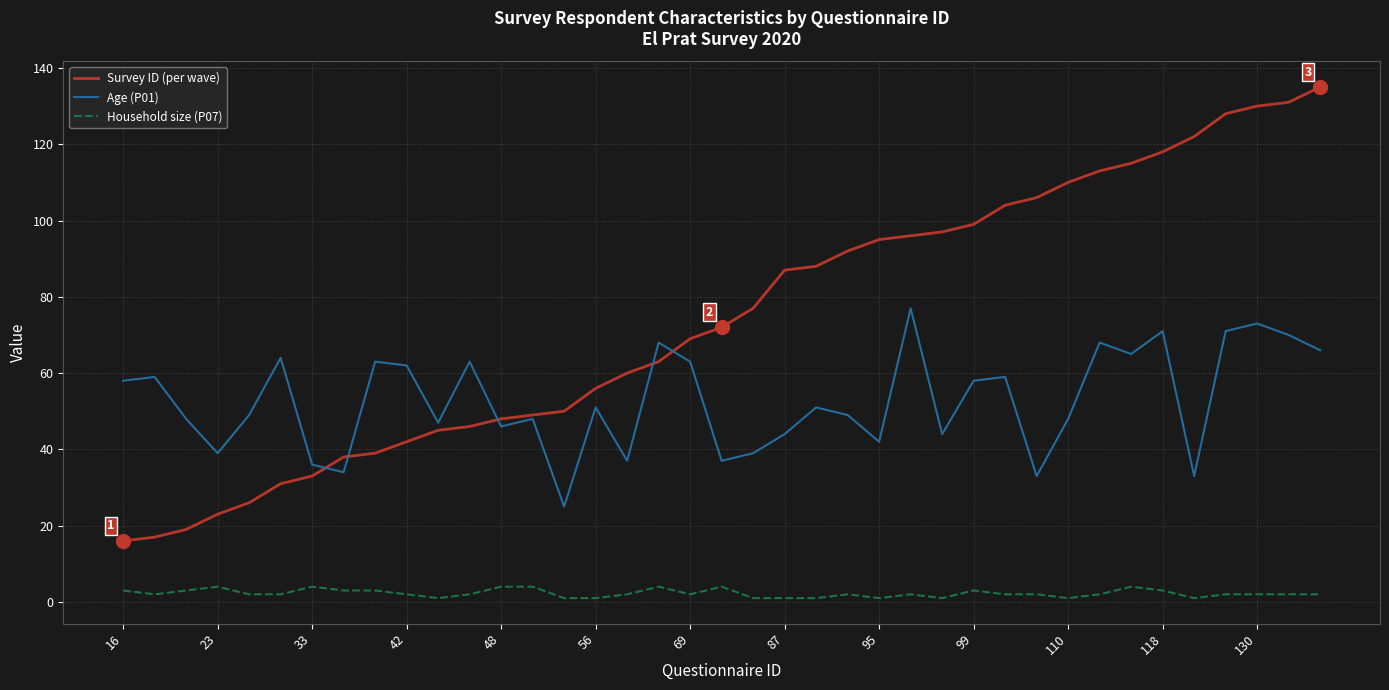

Which series has the largest range (max minus min)?

Survey ID (per wave)